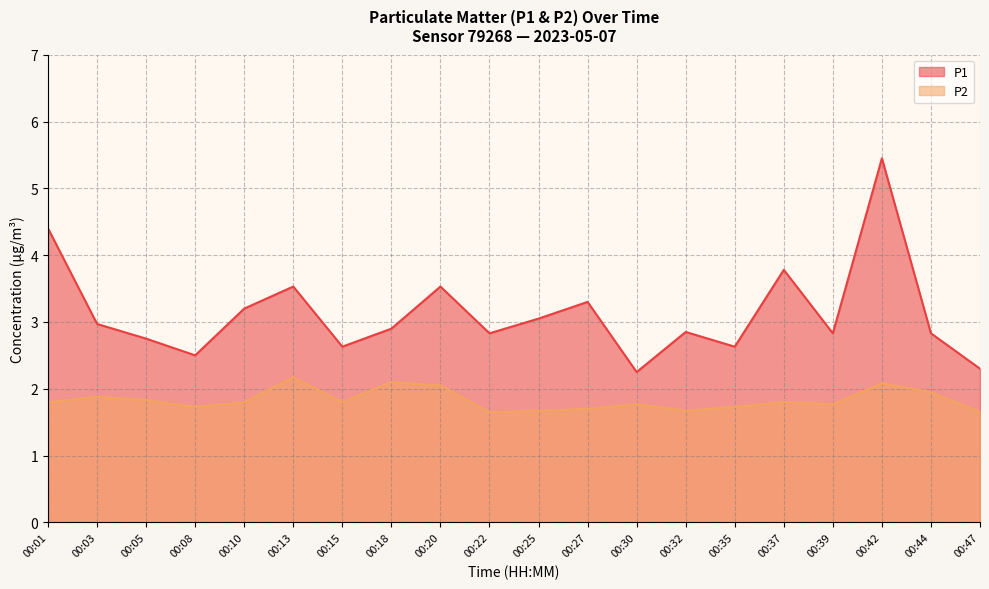

What are all the series names shown in the legend?

P1, P2